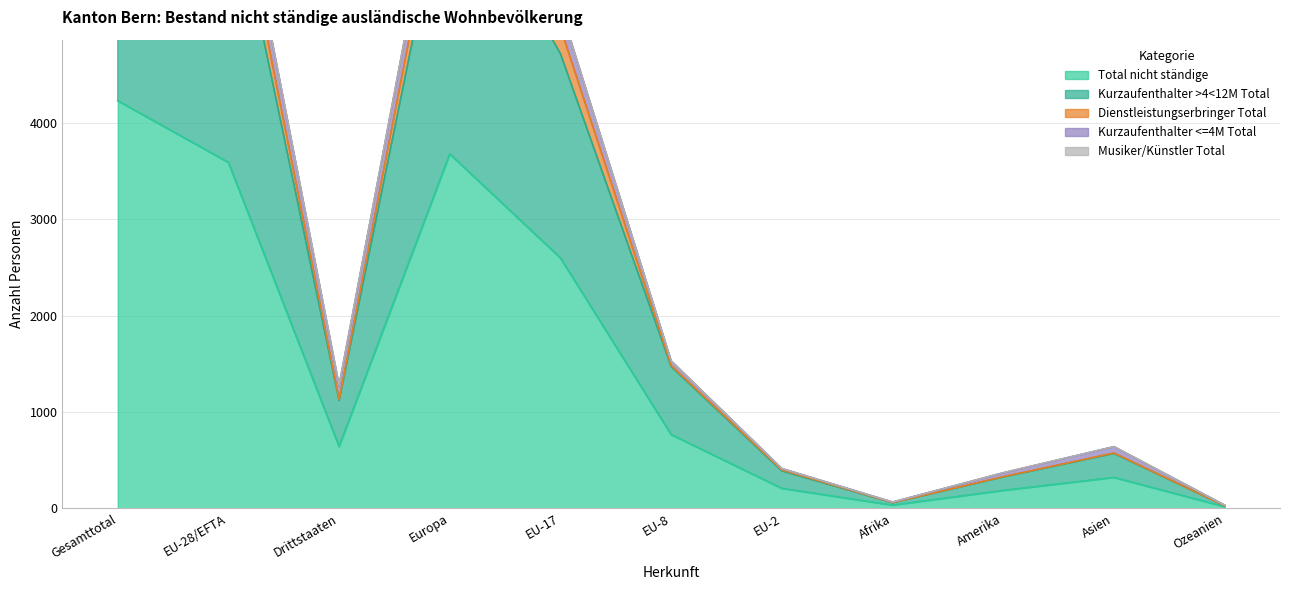

In Kurzaufenthalter >4<12M Total, how many points are higher than both neighbors (excluding endpoints)?

2